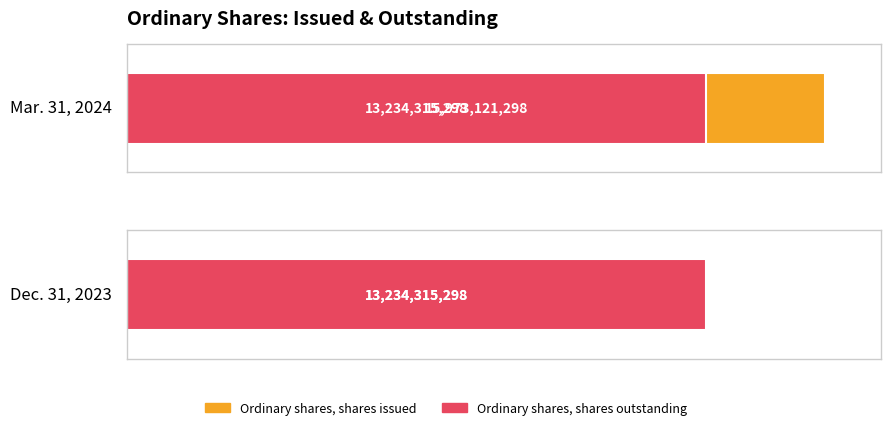

Which category has the lowest value in the Dec. 31, 2023 series?

Ordinary shares, shares issued